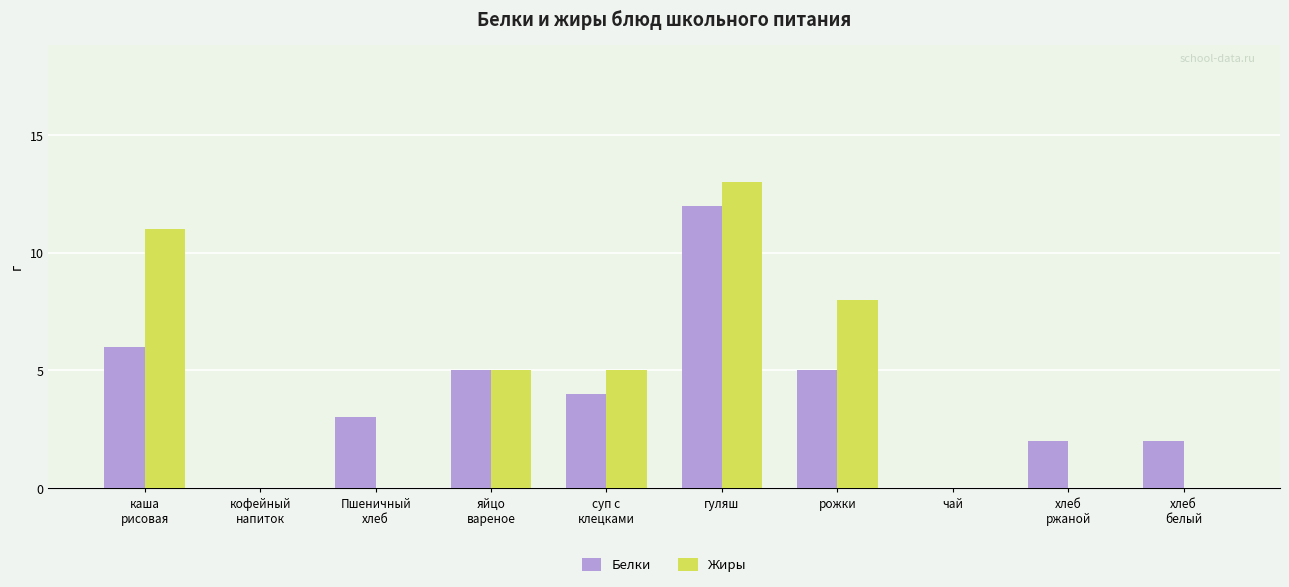

At which category is the sum across all series the highest?

гуляш